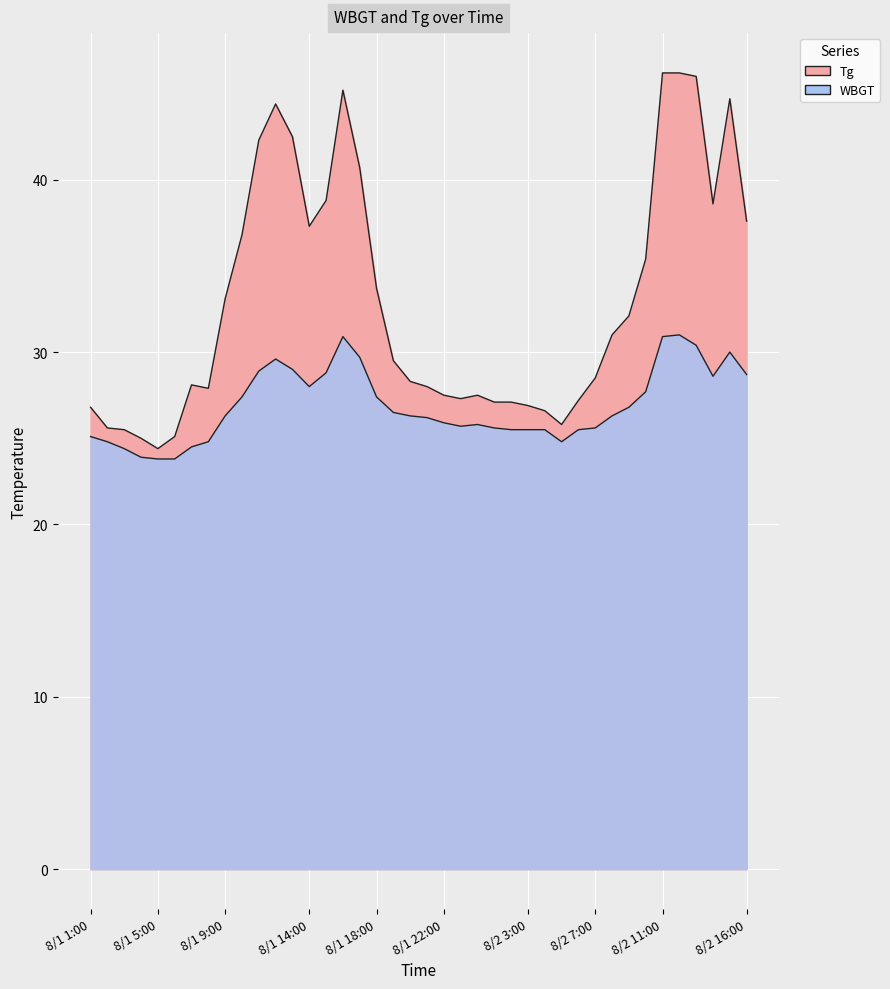

List the series in order of their peak value, highest first.

Tg, WBGT